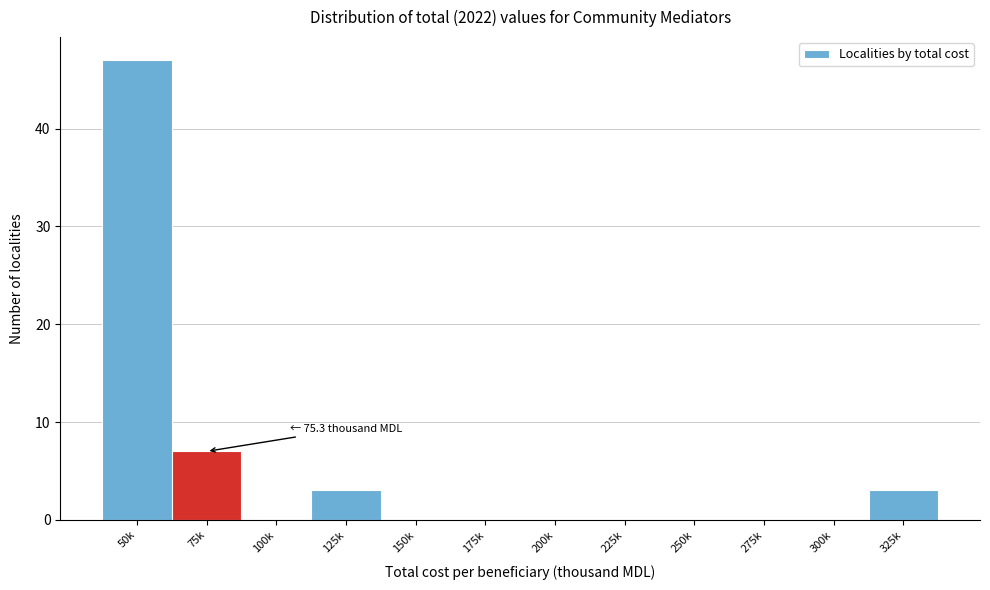

Reading left to right, list all the values displayed in this chart.

50k=47	75k=7	100k=0	125k=3	150k=0	175k=0	200k=0	225k=0	250k=0	275k=0	300k=0	325k=3